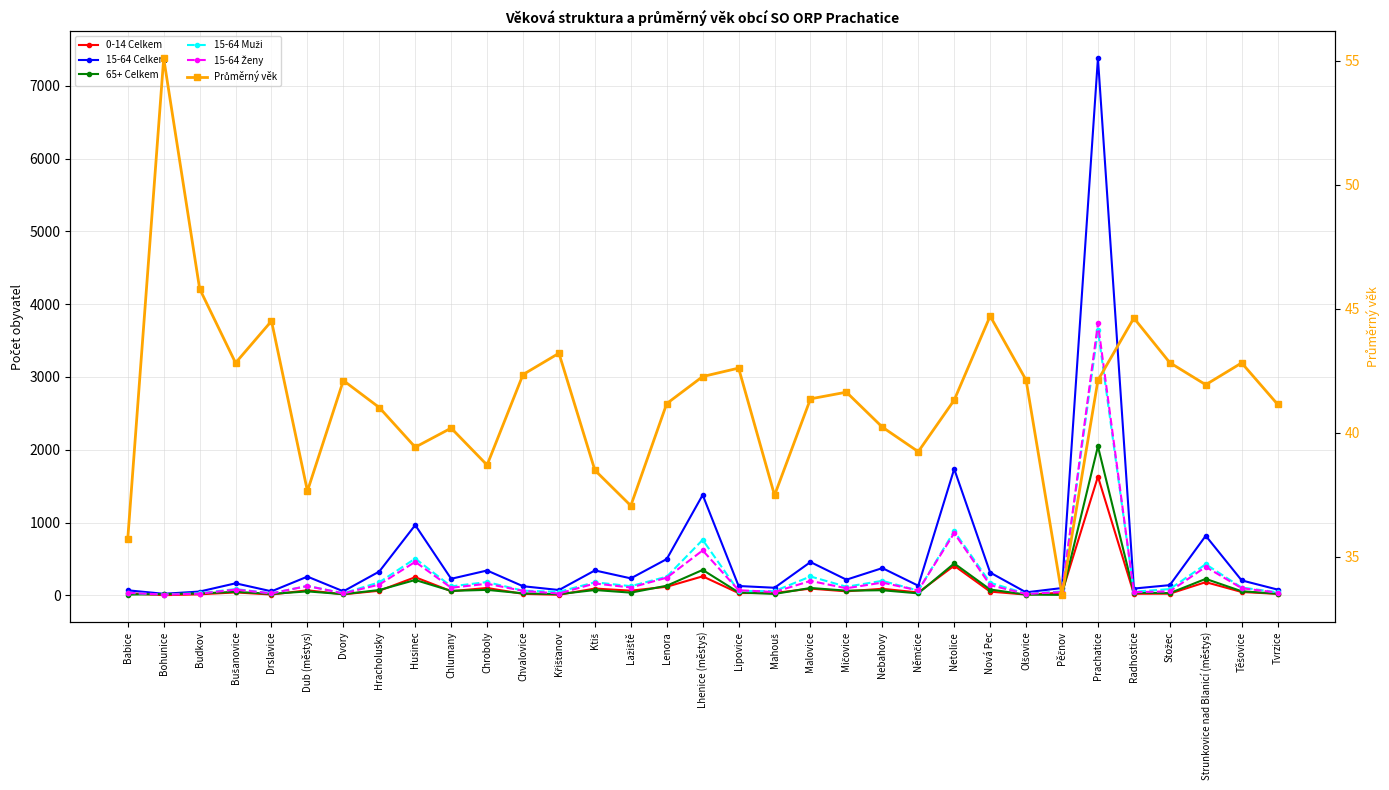

What is the label of the 5th point from the left?

Drslavice